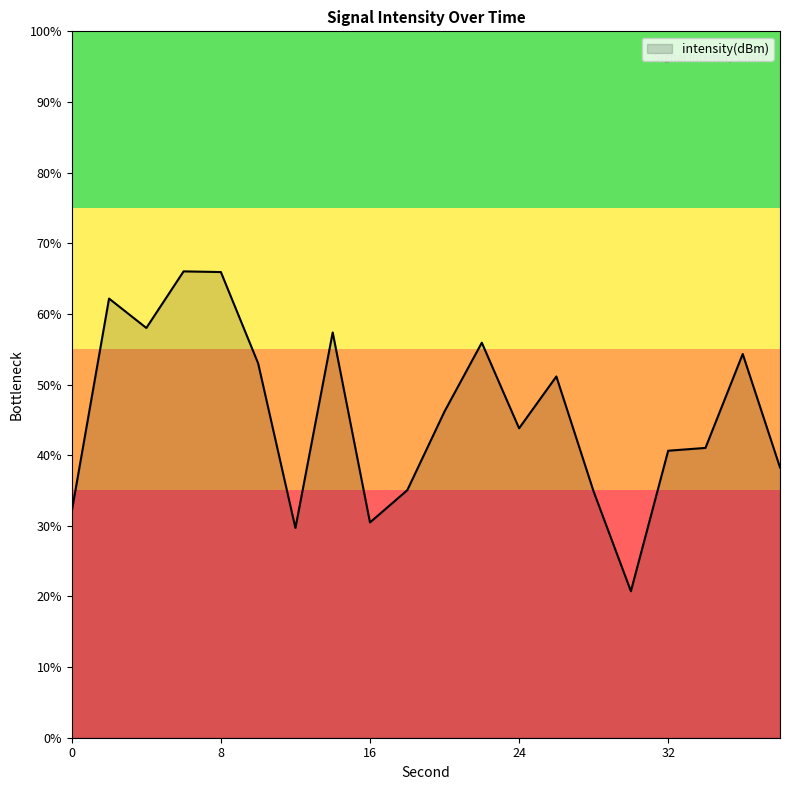

Where is the data nearest to the value -120?

26